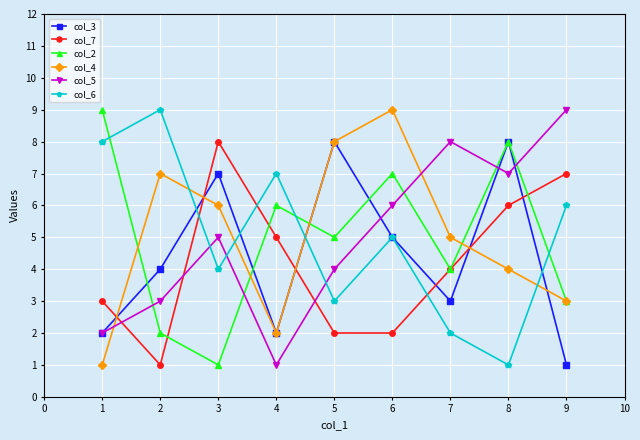

Is the value of col_4 at 2 greater than the value of col_2 at 2?

Yes